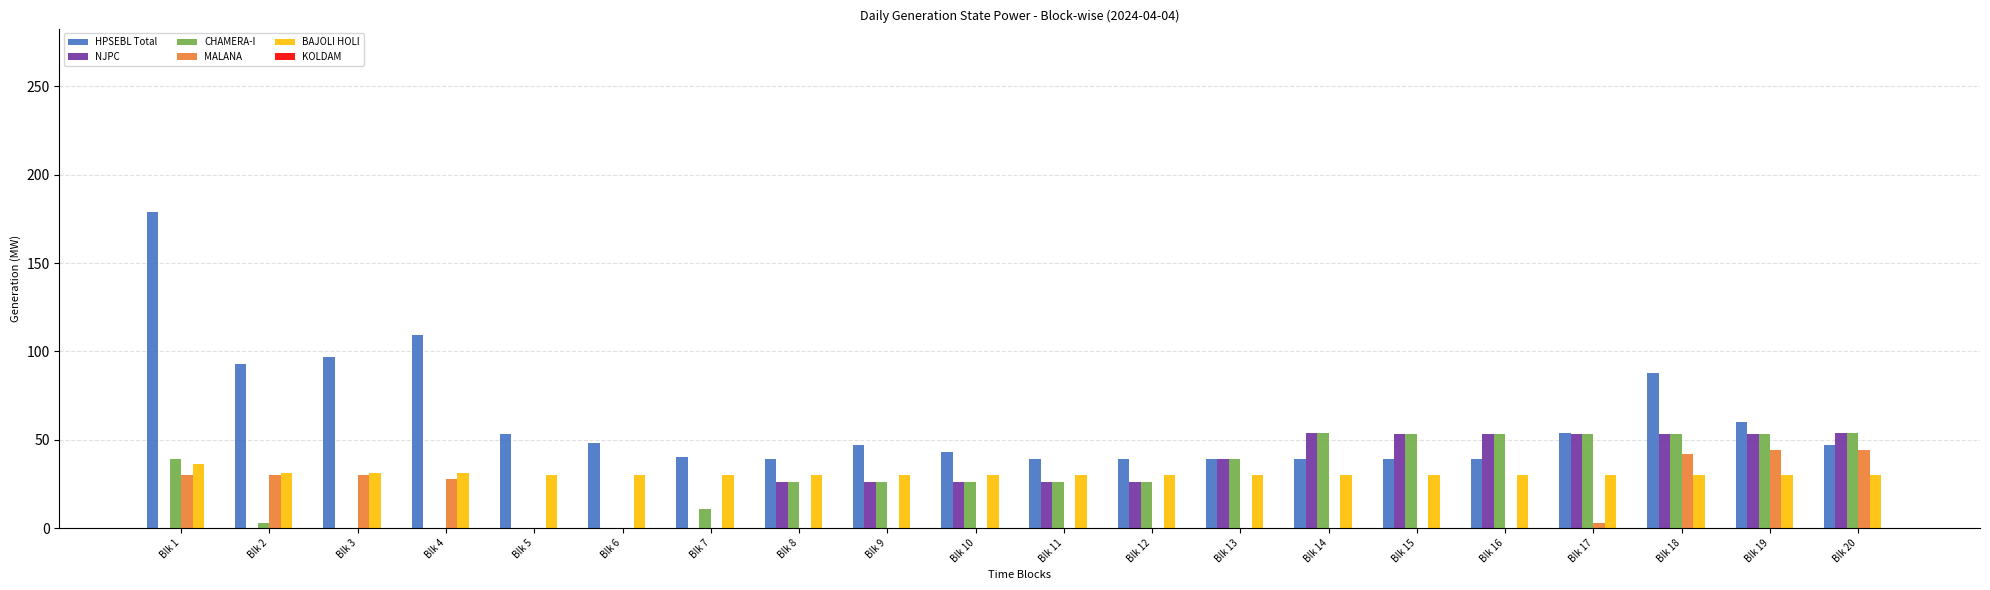

Are the bars grouped side by side (vs. stacked)?

Yes